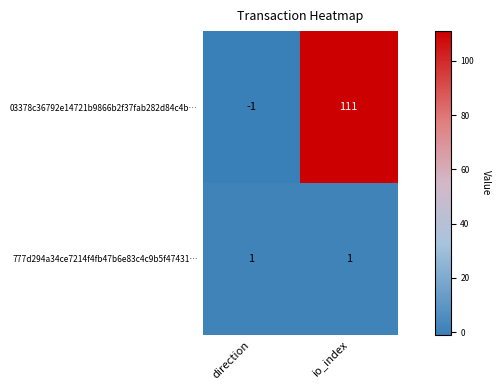

What is the maximum value shown in the chart?

111